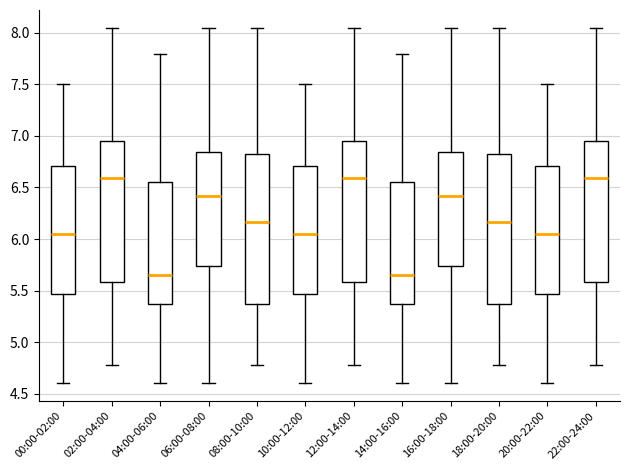

Where does the lower whisker of the box for 22:00-24:00 end on the y-axis? The values are not printed on the chart, so give them approximately, as read against the axis.

4.80